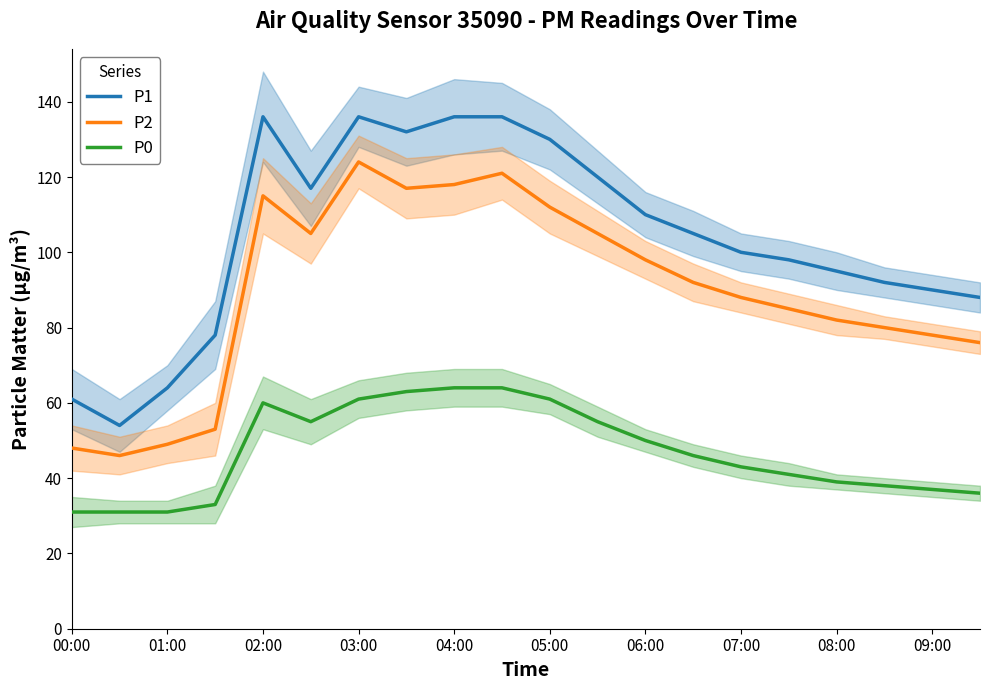

Reading left to right, what are all the values shown in this chart?

P1: 61	54	64	78	136	117	136	132	136	136	130	120	110	105	100	98	95	92	90	88
P2: 48	46	49	53	115	105	124	117	118	121	112	105	98	92	88	85	82	80	78	76
P0: 31	31	31	33	60	55	61	63	64	64	61	55	50	46	43	41	39	38	37	36